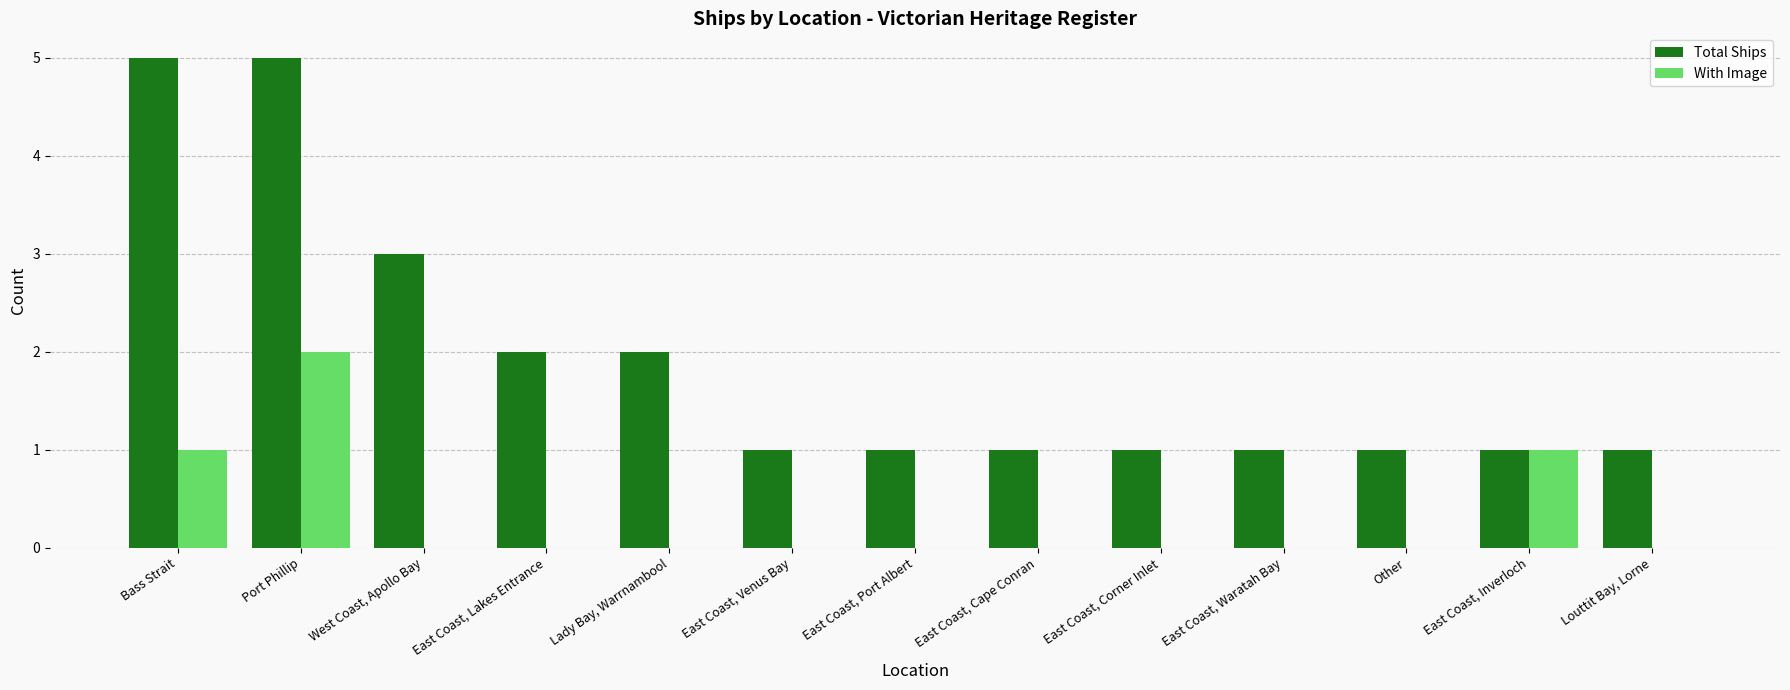

How many groups of bars are there?

13